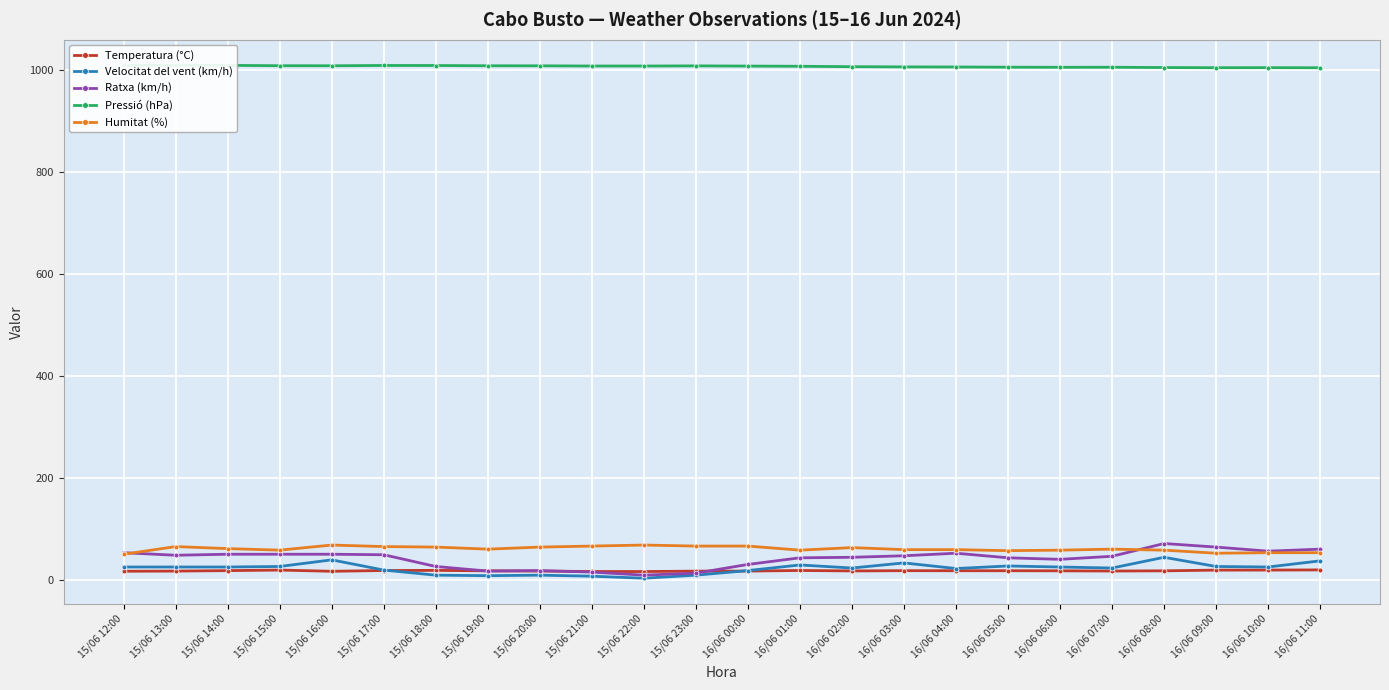

Which series has the largest range (max minus min)?

Ratxa (km/h)